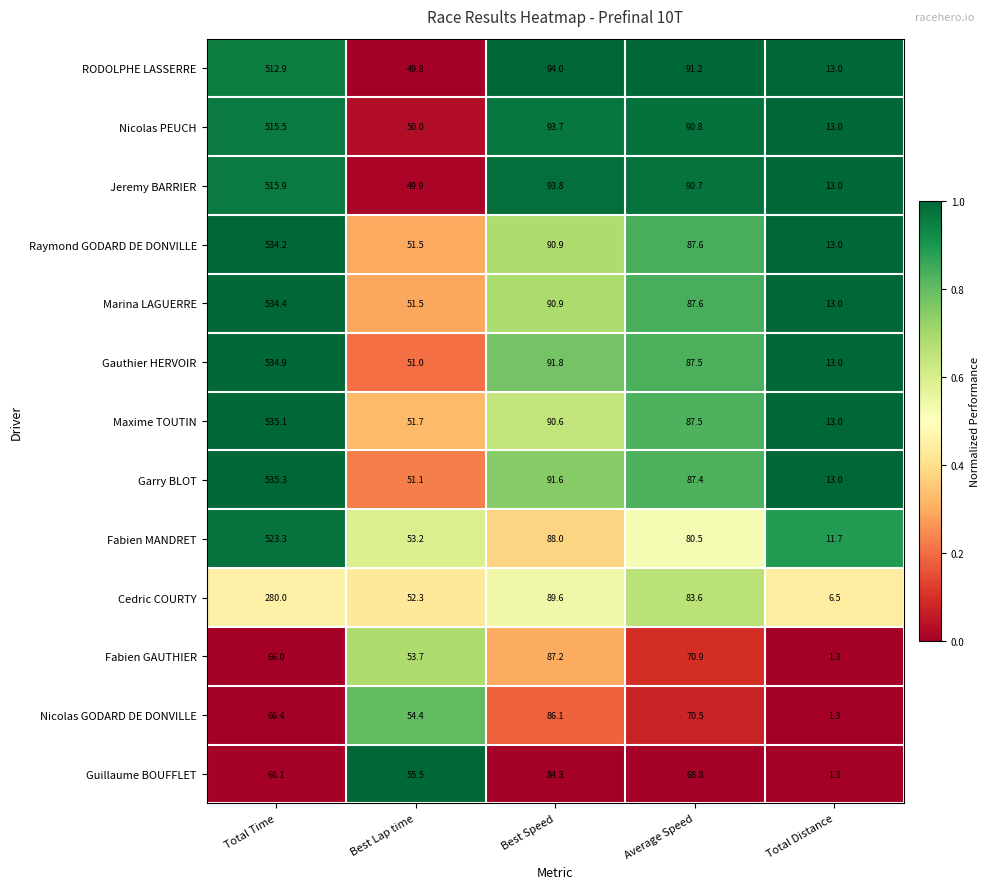

What is the difference between the Garry BLOT values at Total Time and Best Lap time?

484.2